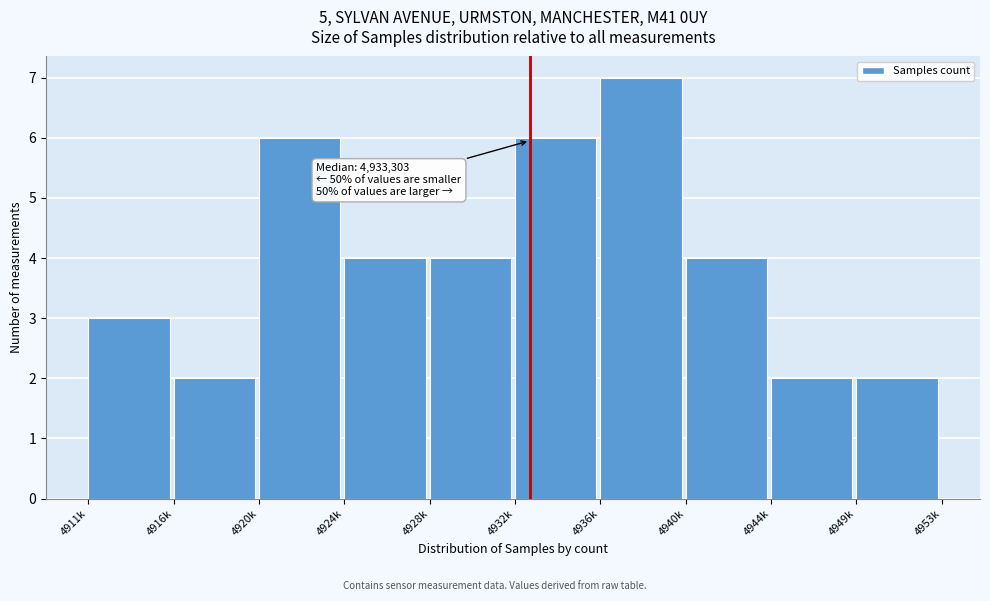

Reading right to left, extract all data points from this chart.

2	2	4	7	6	4	4	6	2	3